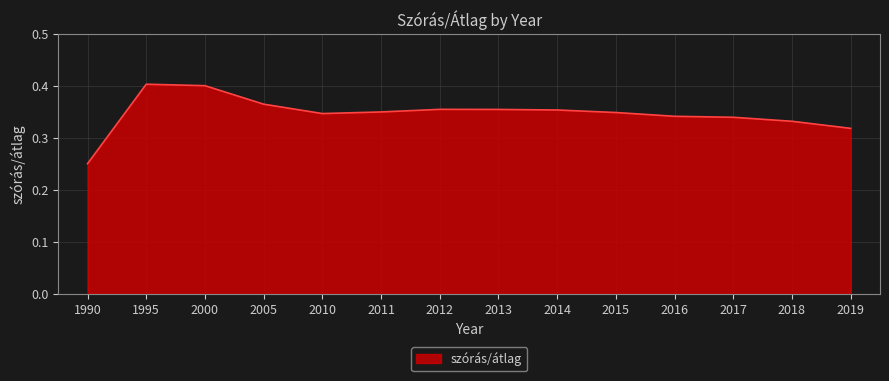

What is the difference between the maximum and second lowest values?

0.1